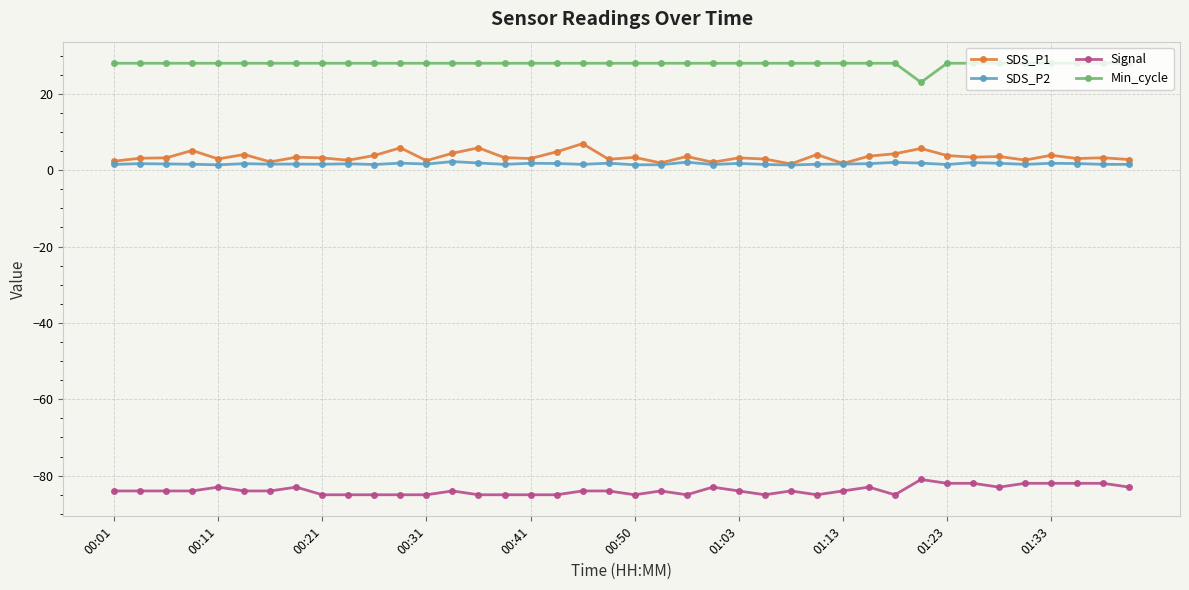

True or false: SDS_P2 and Signal cross at least once.

False